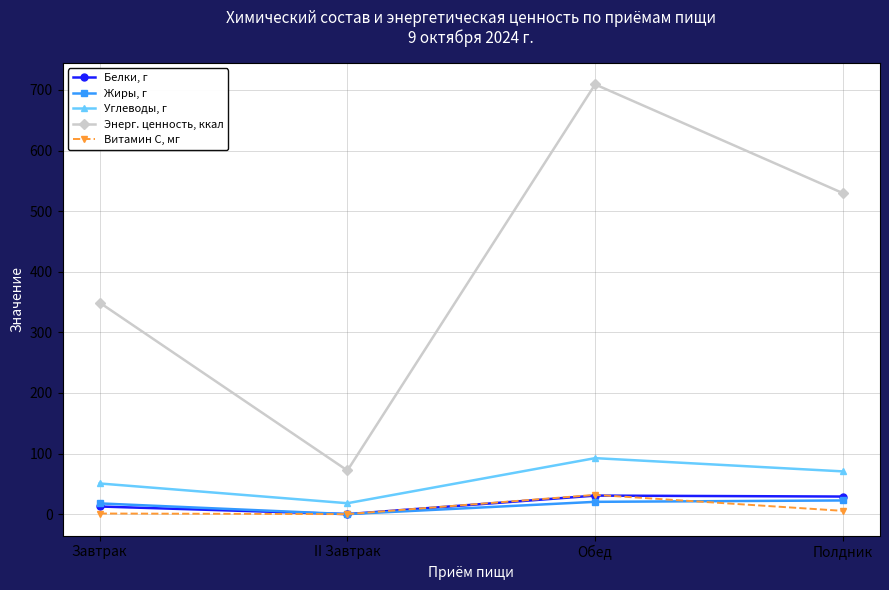

What are all the series names shown in the legend?

Белки, г, Жиры, г, Углеводы, г, Энерг. ценность, ккал, Витамин С, мг